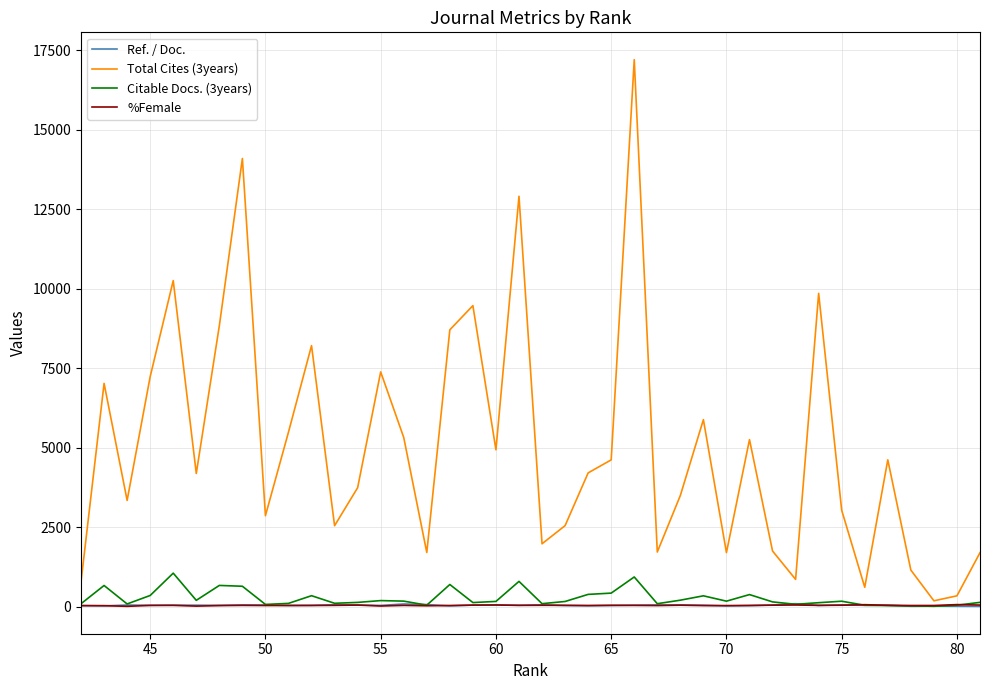

What is the average value of the Total Cites (3years) series?

5046.4